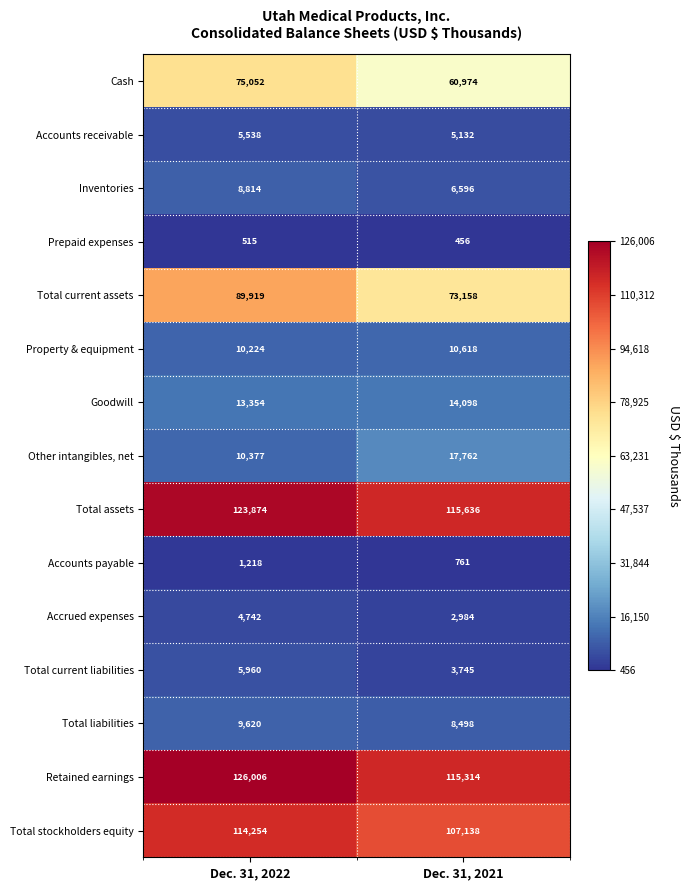

At which category is the sum across all series the highest?

Dec. 31, 2022